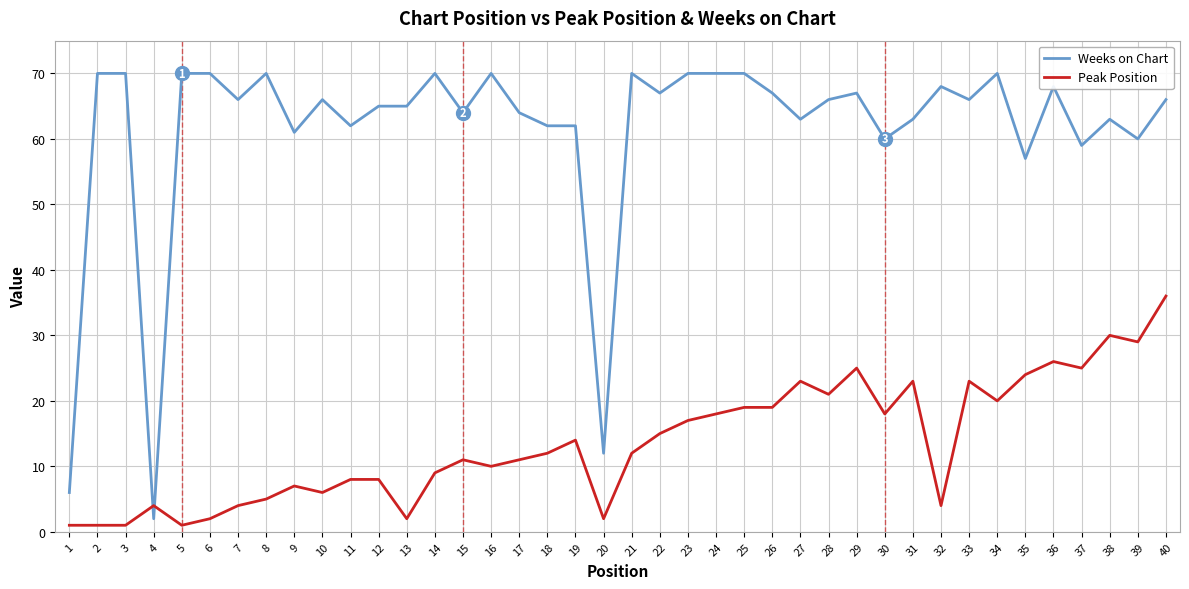

Which series has the widest spread of values?

Weeks on Chart